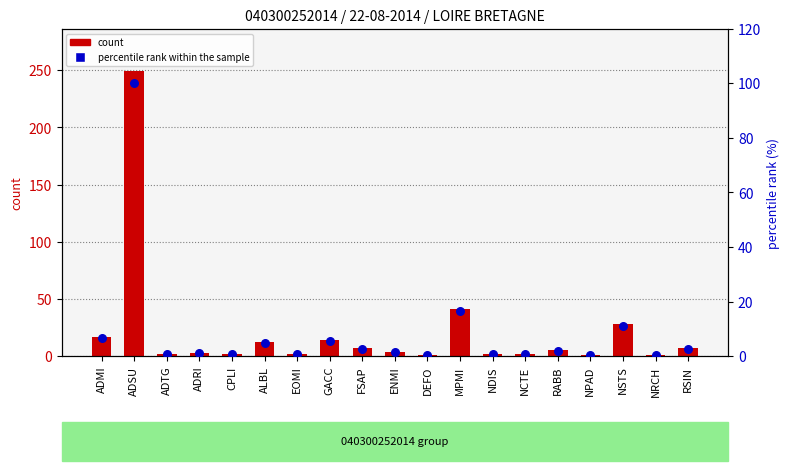

Is the value of count at ADTG greater than the value of percentile rank within the sample at ADTG?

Yes